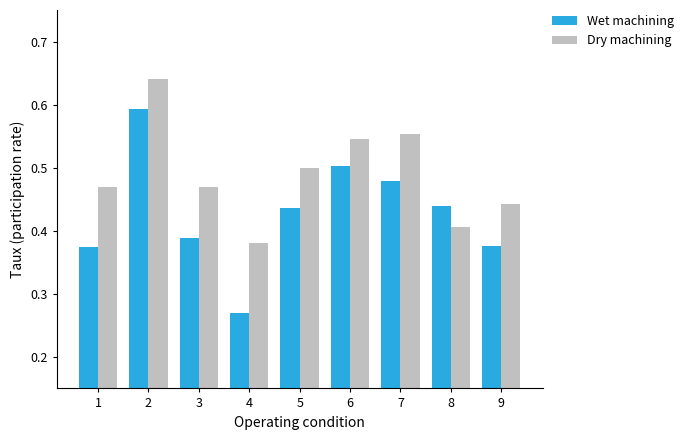

How many data points does each series have?

9